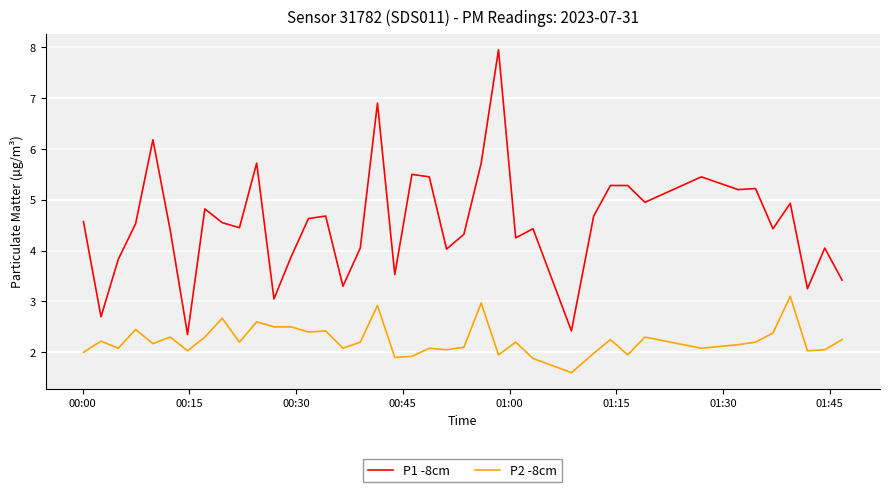

Rank the series by their average value, from highest to lowest.

P1 -8cm, P2 -8cm